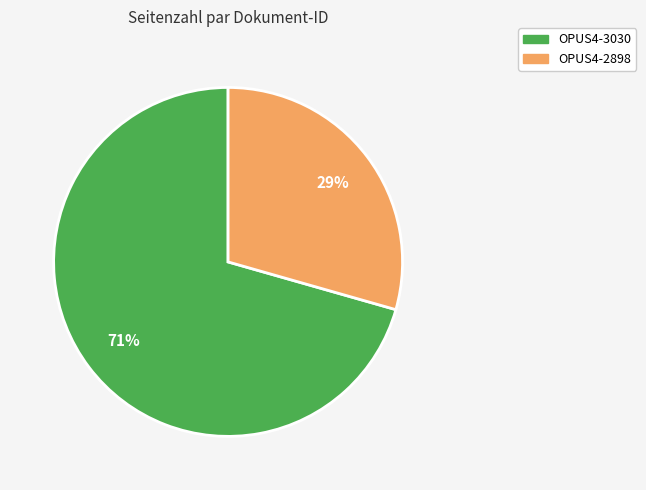

Between OPUS4-3030 and OPUS4-2898, which is larger?

OPUS4-3030